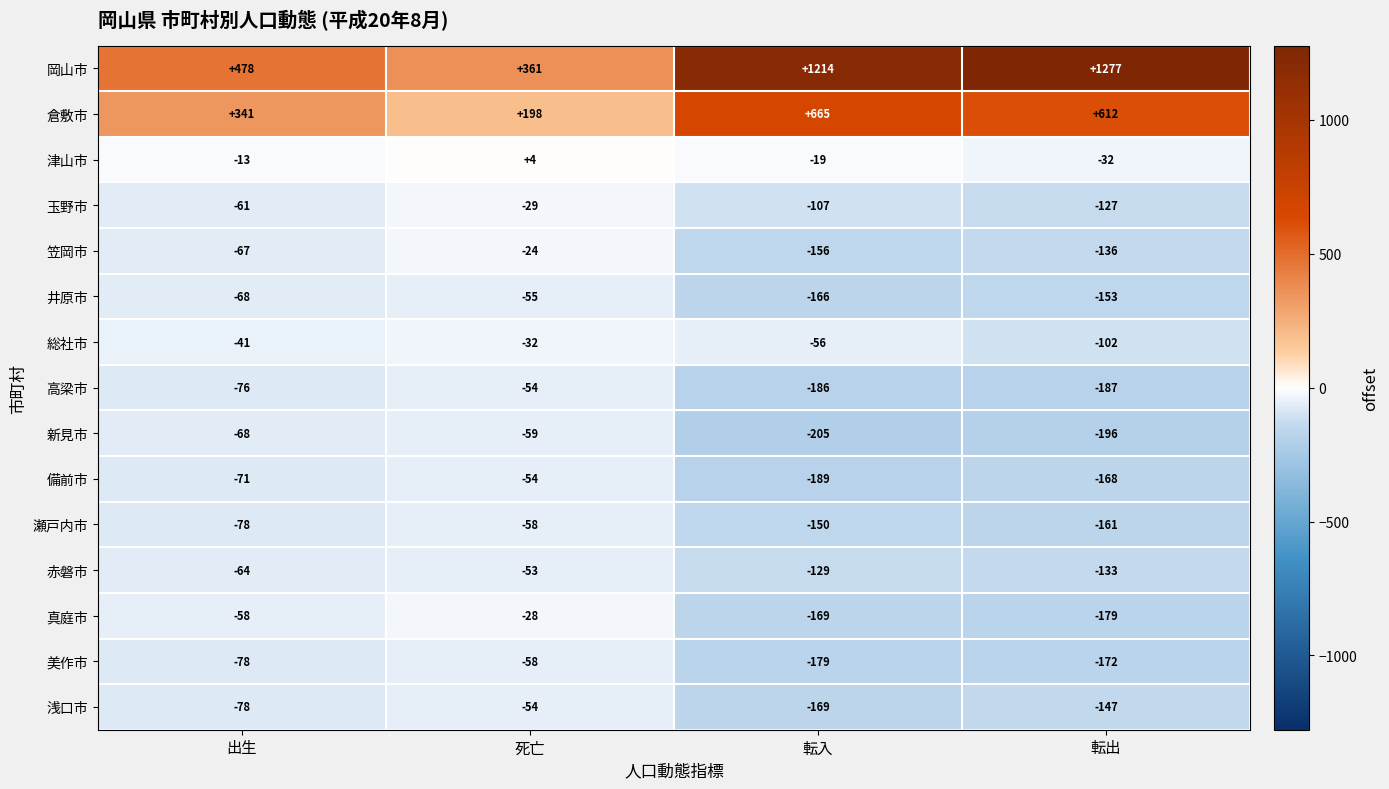

At 転出, list the series in order from smallest to largest.

新見市, 高梁市, 真庭市, 美作市, 備前市, 瀬戸内市, 井原市, 浅口市, 笠岡市, 赤磐市, 玉野市, 総社市, 津山市, 倉敷市, 岡山市